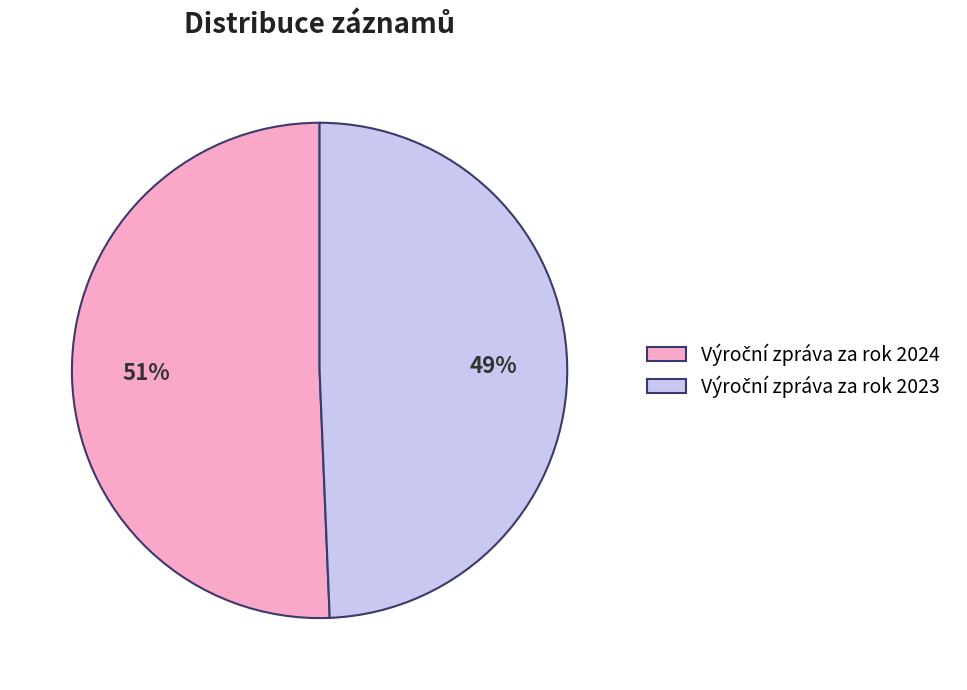

To the nearest percent, what is the average slice percentage?

50%